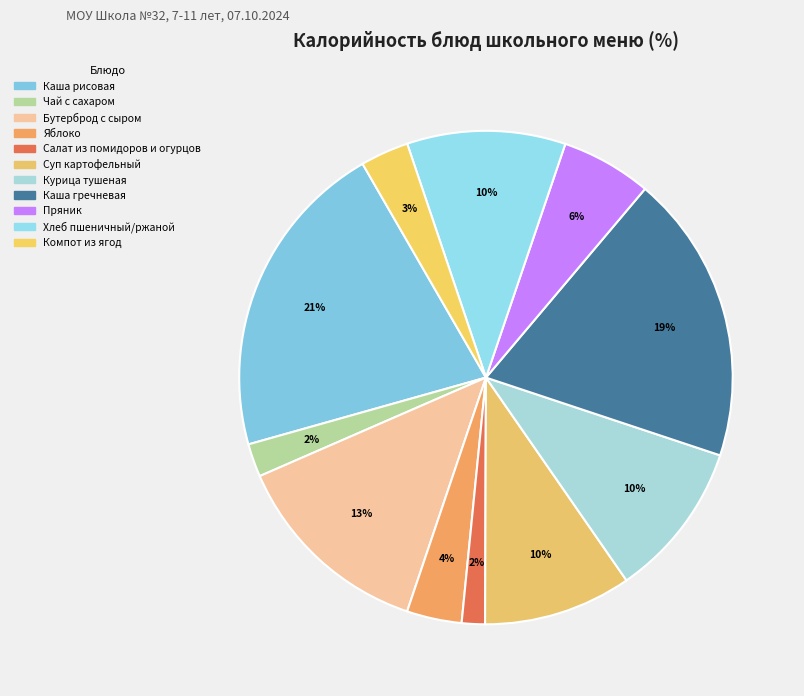

How many segments does this pie chart have?

11